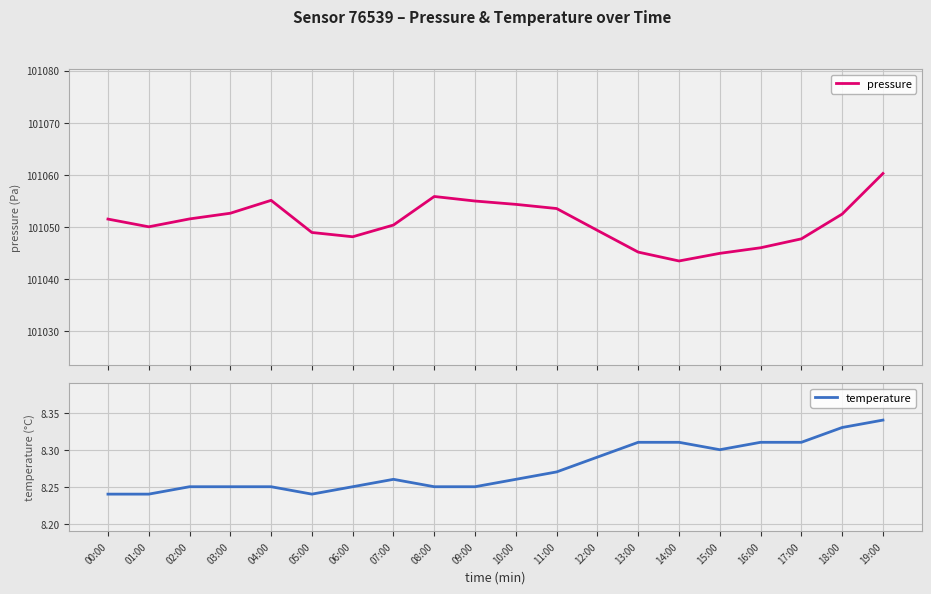

True or false: pressure and temperature cross at least once.

False